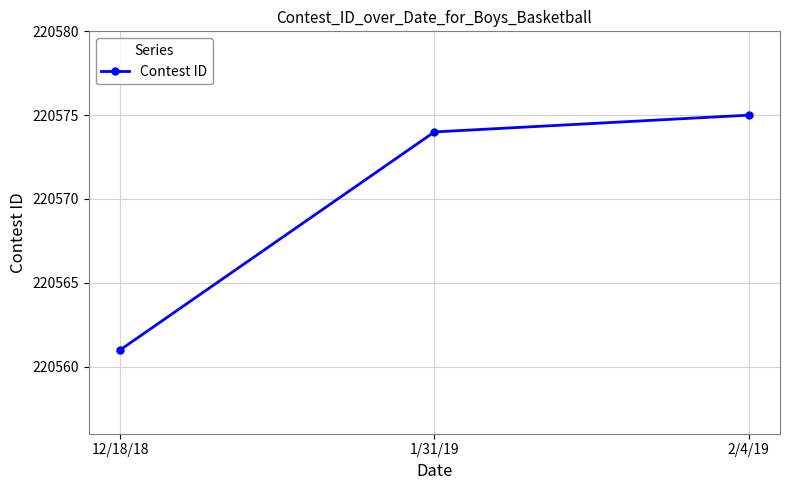

List the labels in order of value, largest first.

2/4/19, 1/31/19, 12/18/18